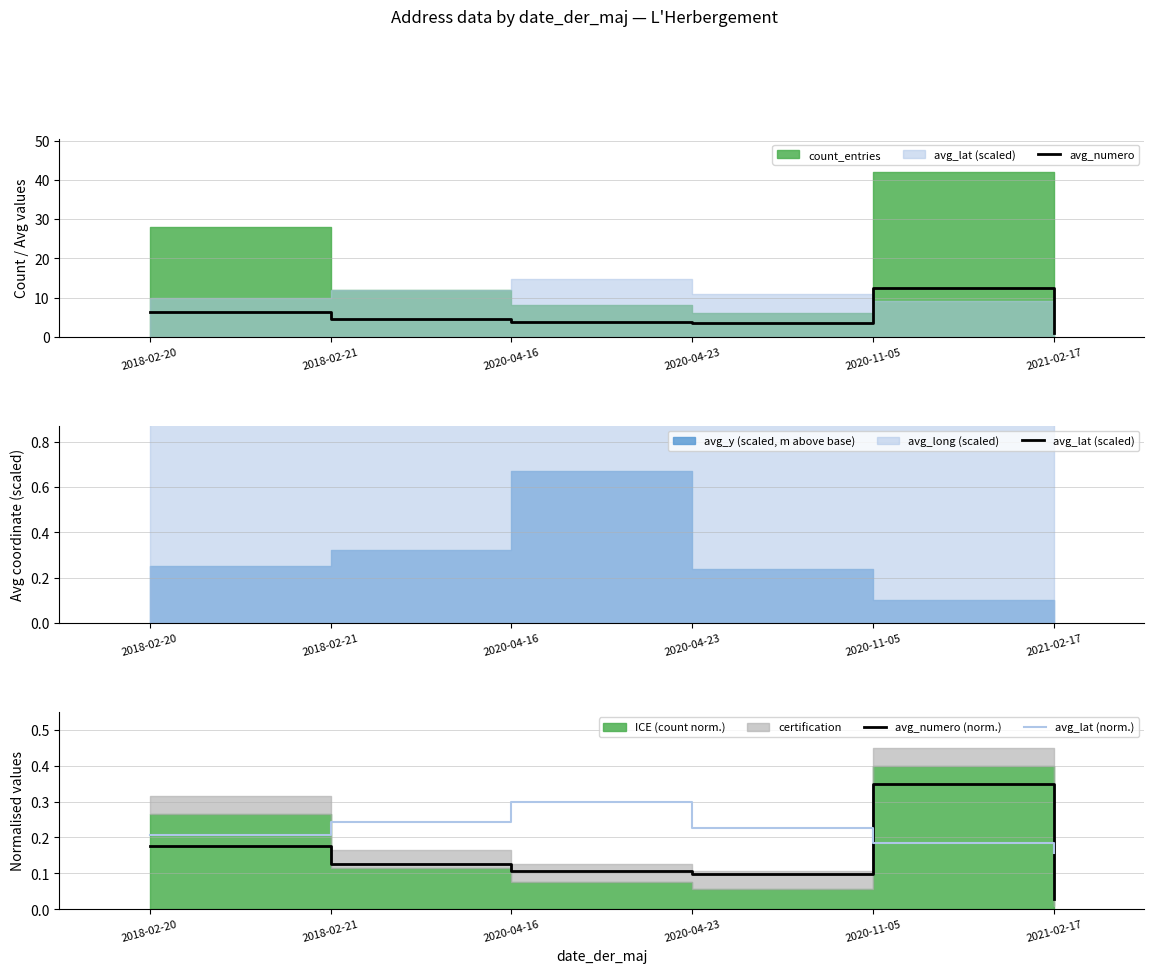

What is the highest value of the avg_numero series?

12.4